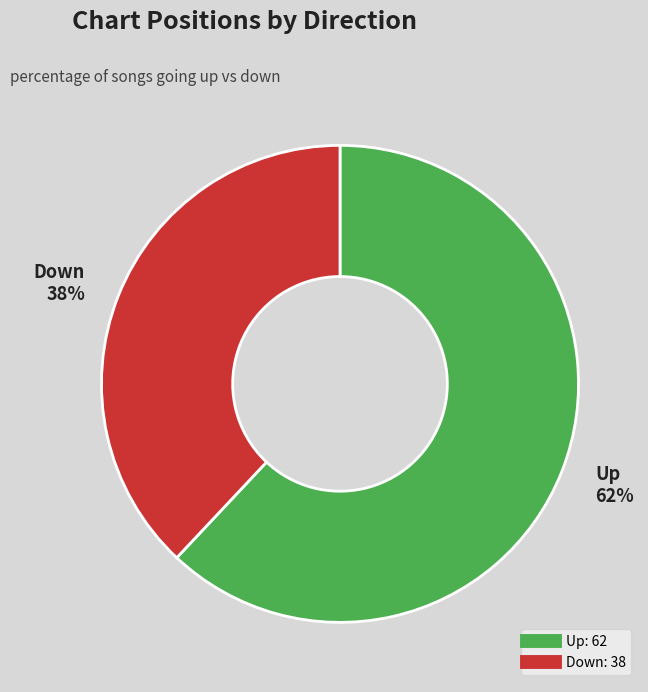

To the nearest percent, what percentage of the pie is Down?

38%